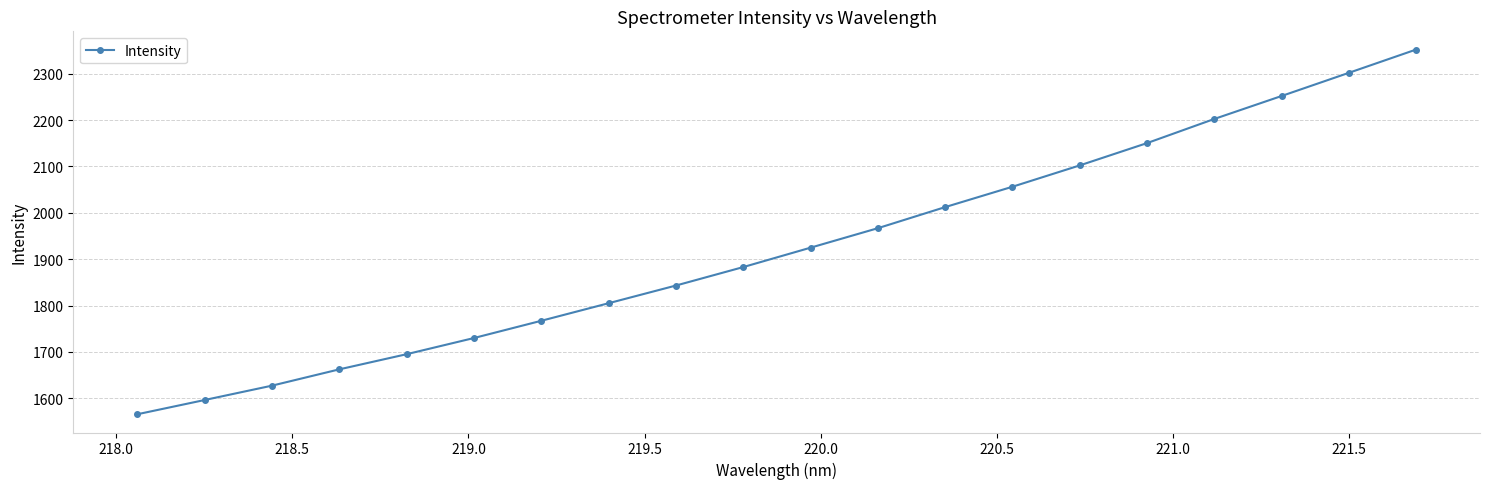

How many data points are above 1924?

10